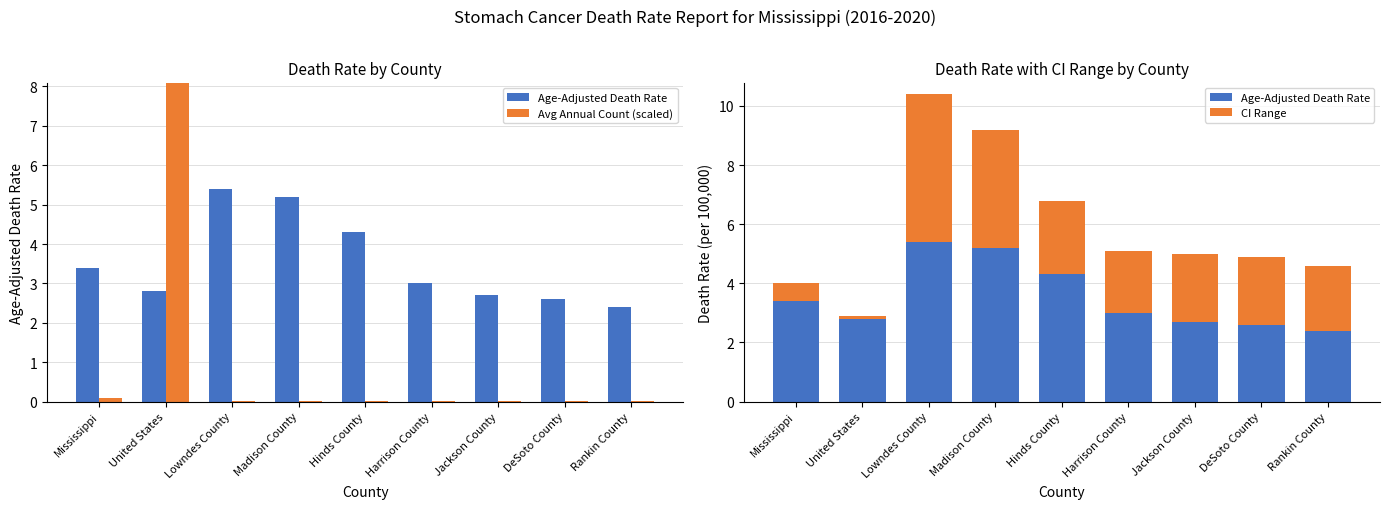

Which series has the largest range (max minus min)?

Avg Annual Count (scaled)